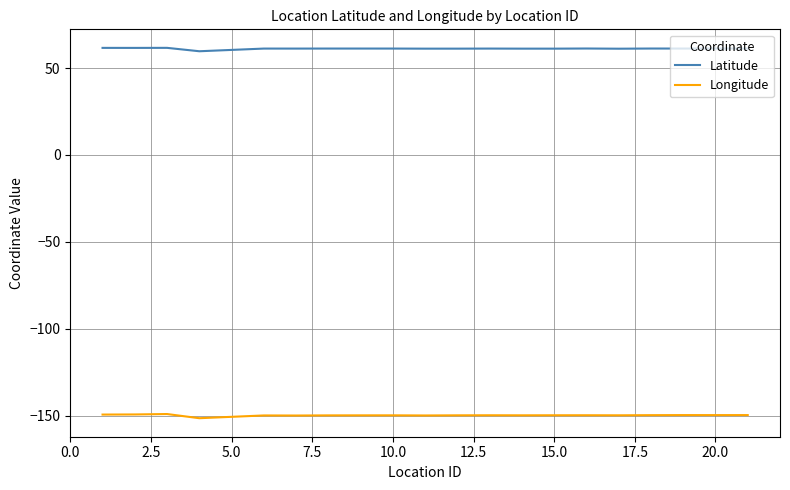

Which series has the largest total across all categories?

Latitude